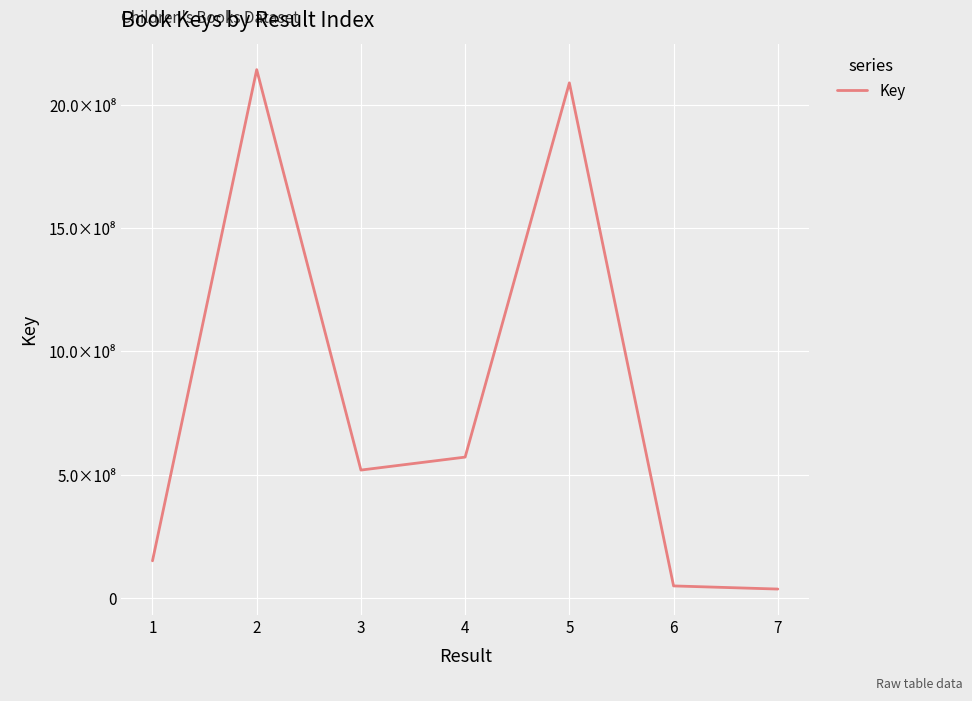

What is the ratio of the value at 3 to the value at 1?

3.4